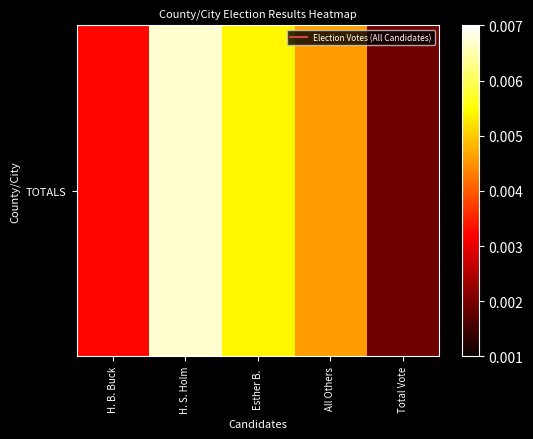

How many values are between 0 and 1?

5